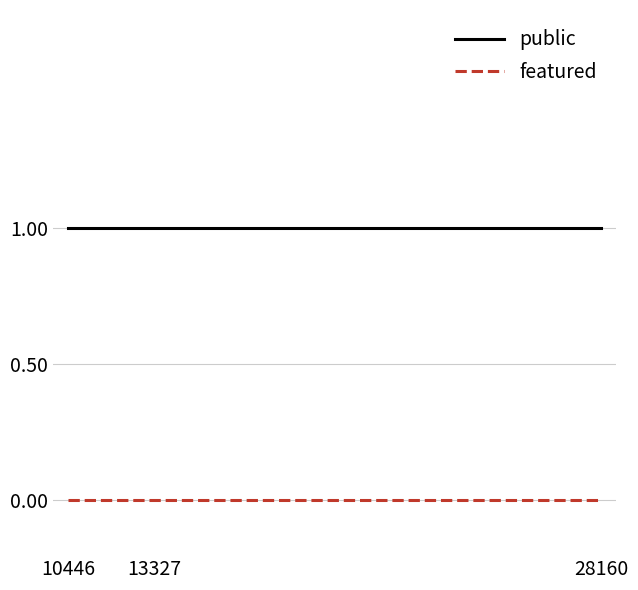

What are all the series names shown in the legend?

public, featured